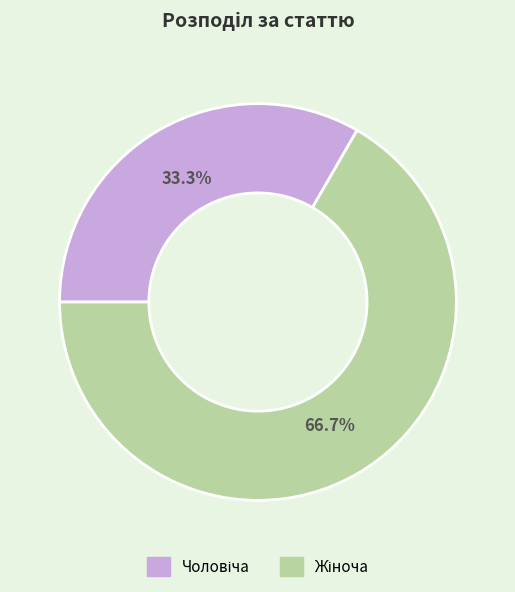

Does any single category account for the majority?

Yes